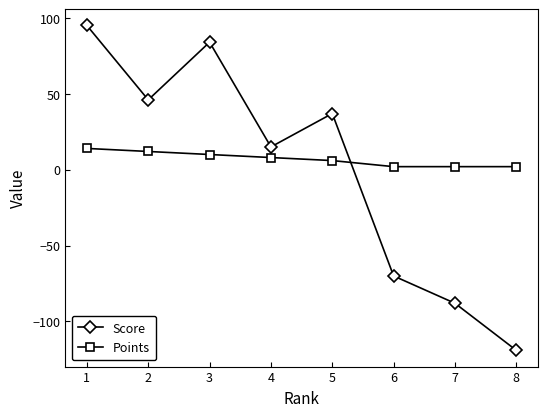

What is the spread (max minus min) of values at 5?

31